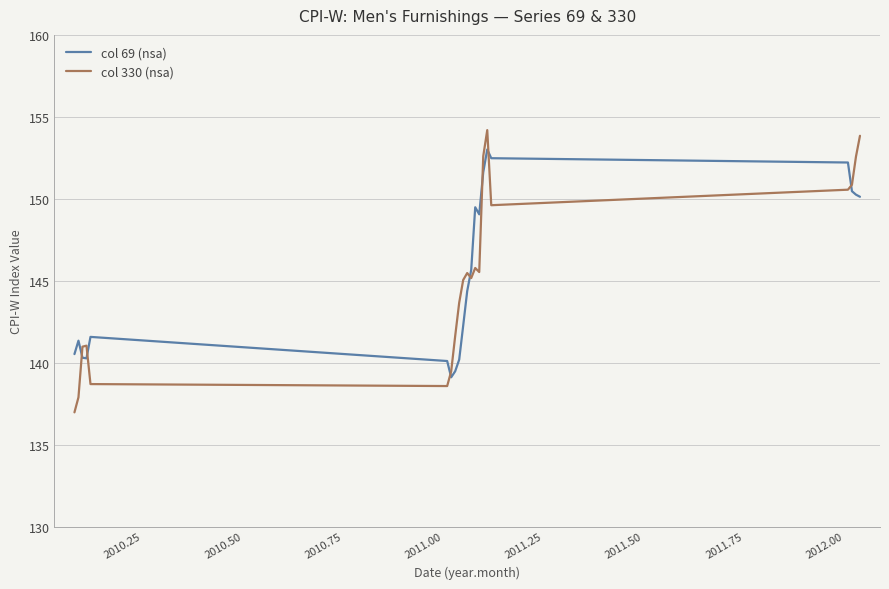

Which series has the widest spread of values?

col 330 (nsa)